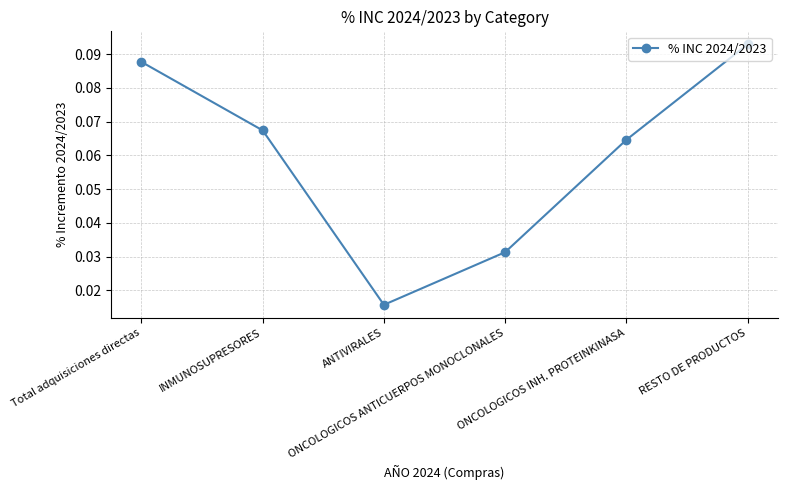

Which has a higher value, ONCOLOGICOS INH. PROTEINKINASA or INMUNOSUPRESORES?

INMUNOSUPRESORES